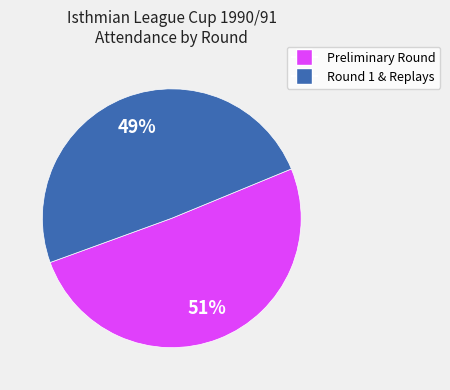

To the nearest percent, what is the average slice percentage?

50%